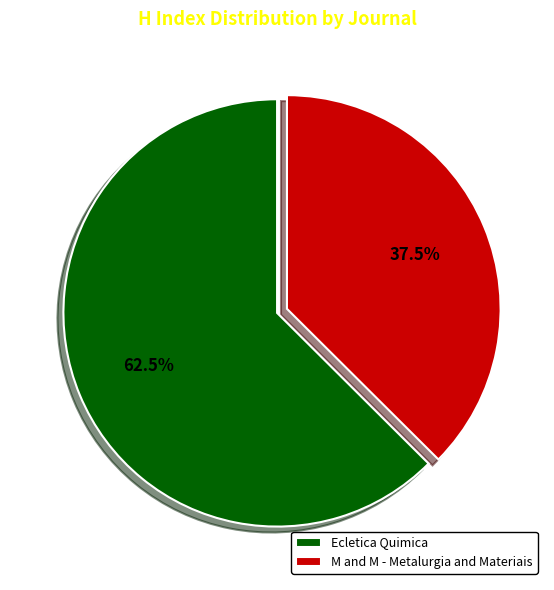

Is Ecletica Quimica the majority of the pie?

Yes